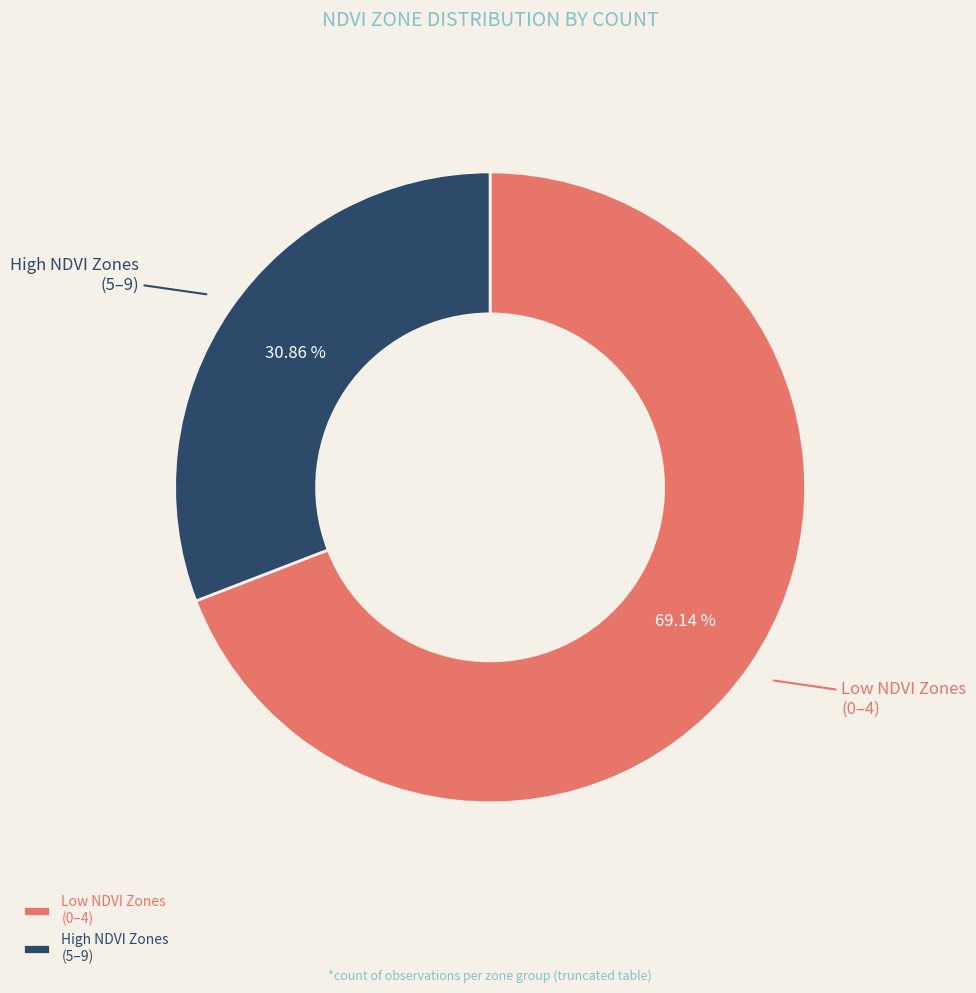

How many segments does this pie chart have?

2